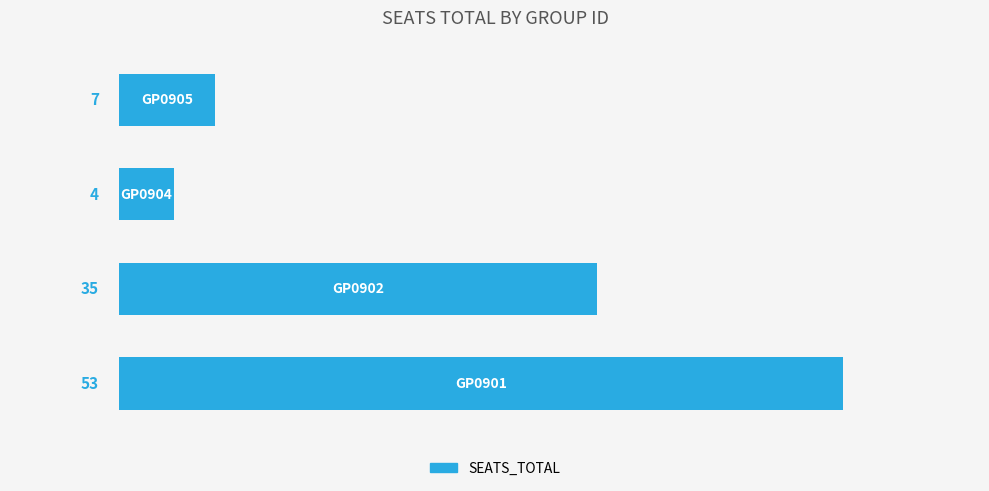

What is the difference between the maximum and second lowest values?

46